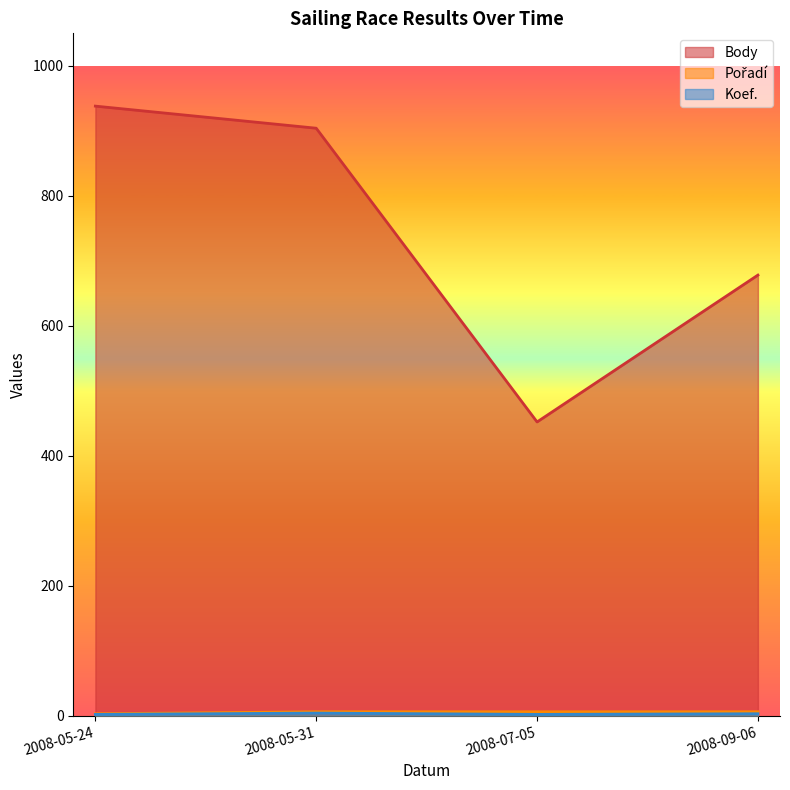

Reading left to right, extract all data points from this chart.

Body: 2008-05-24=938	2008-05-31=904	2008-07-05=452	2008-09-06=678
Pořadí: 2008-05-24=3	2008-05-31=6	2008-07-05=6	2008-09-06=6
Koef.: 2008-05-24=2	2008-05-31=4	2008-07-05=2	2008-09-06=3